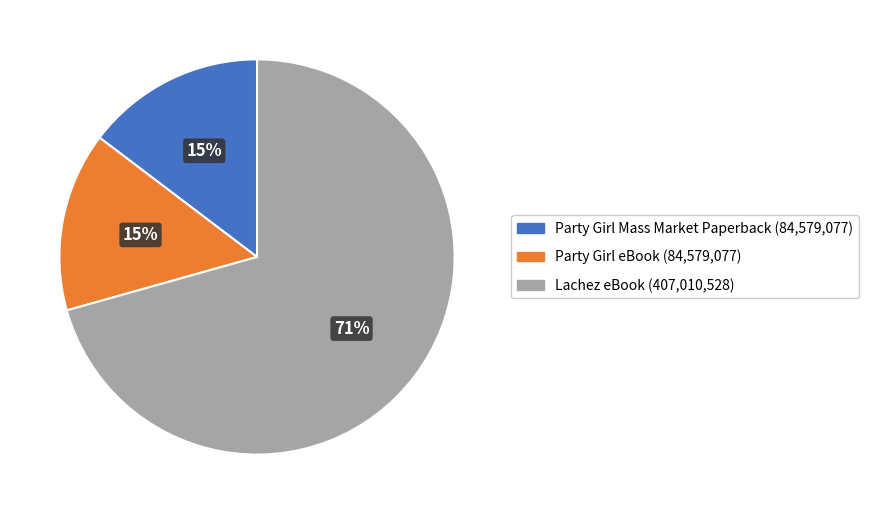

Is there any slice that represents more than half of the pie?

Yes